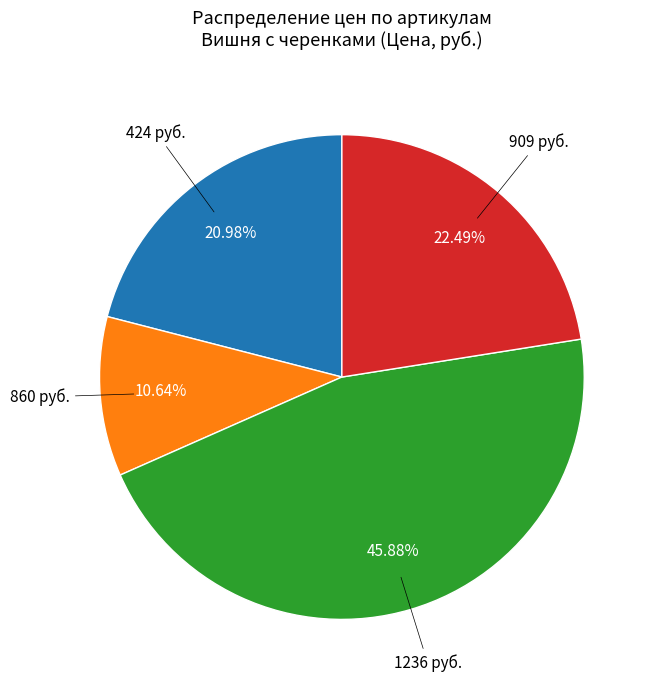

Does any single category account for the majority?

No